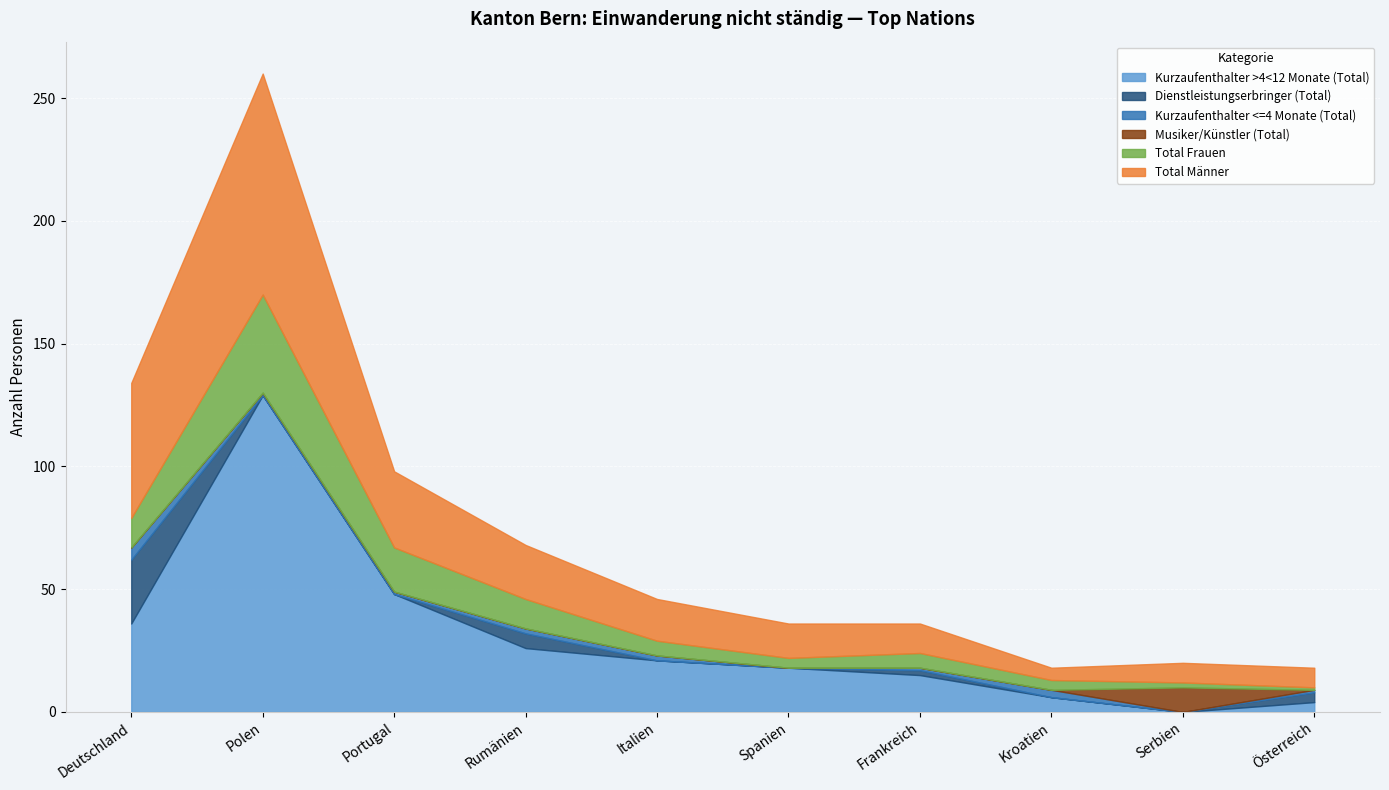

At which category is the sum across all series the highest?

Polen